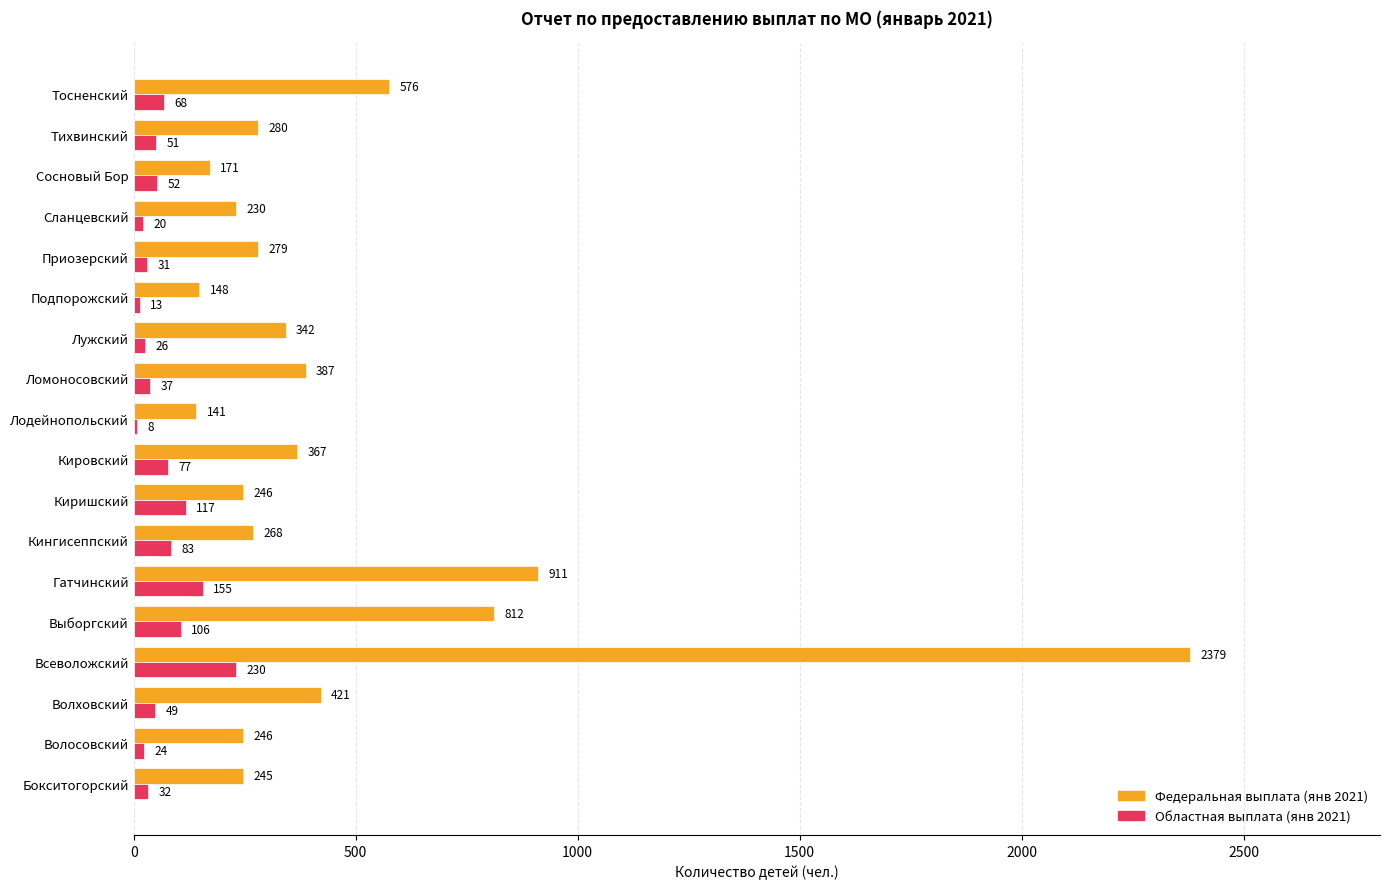

Between Лужский and Подпорожский, which series saw the biggest shift?

Федеральная выплата (янв 2021)